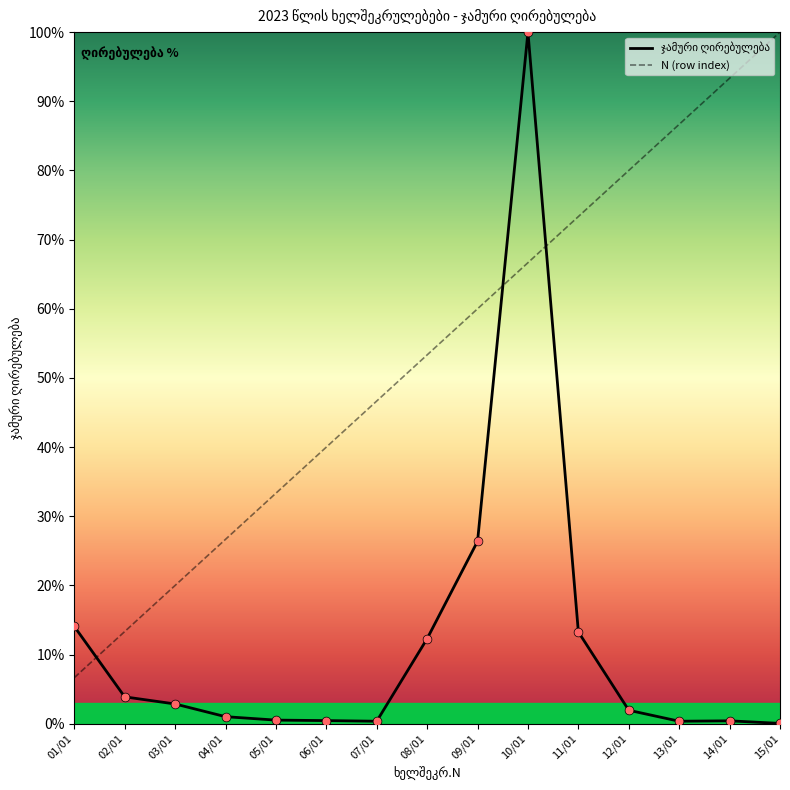

What is the total value across all series at 01/01?

20.7